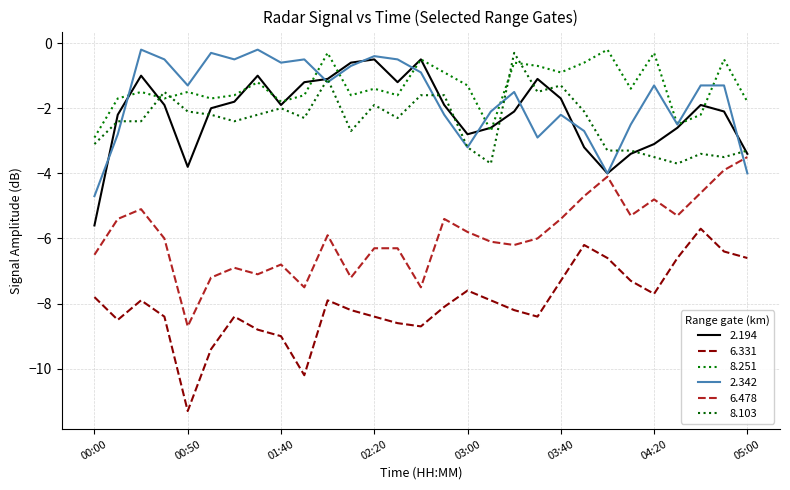

True or false: 6.478 and 2.194 intersect in this chart.

False